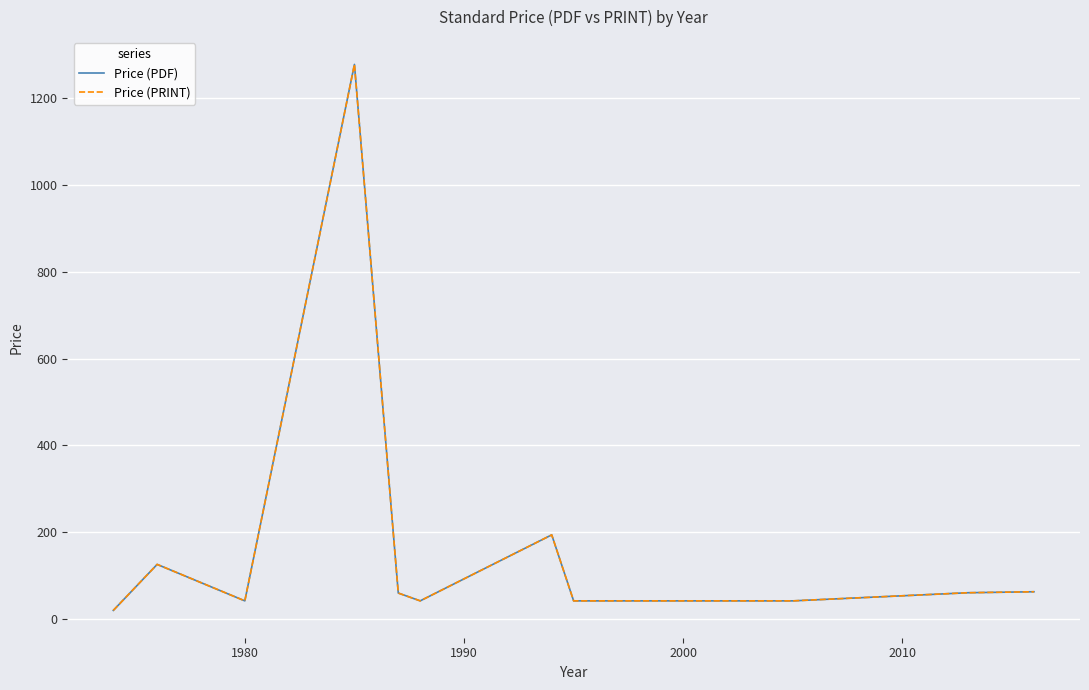

What is the difference between the maximum and minimum values in the Price (PRINT) series?

1257.5